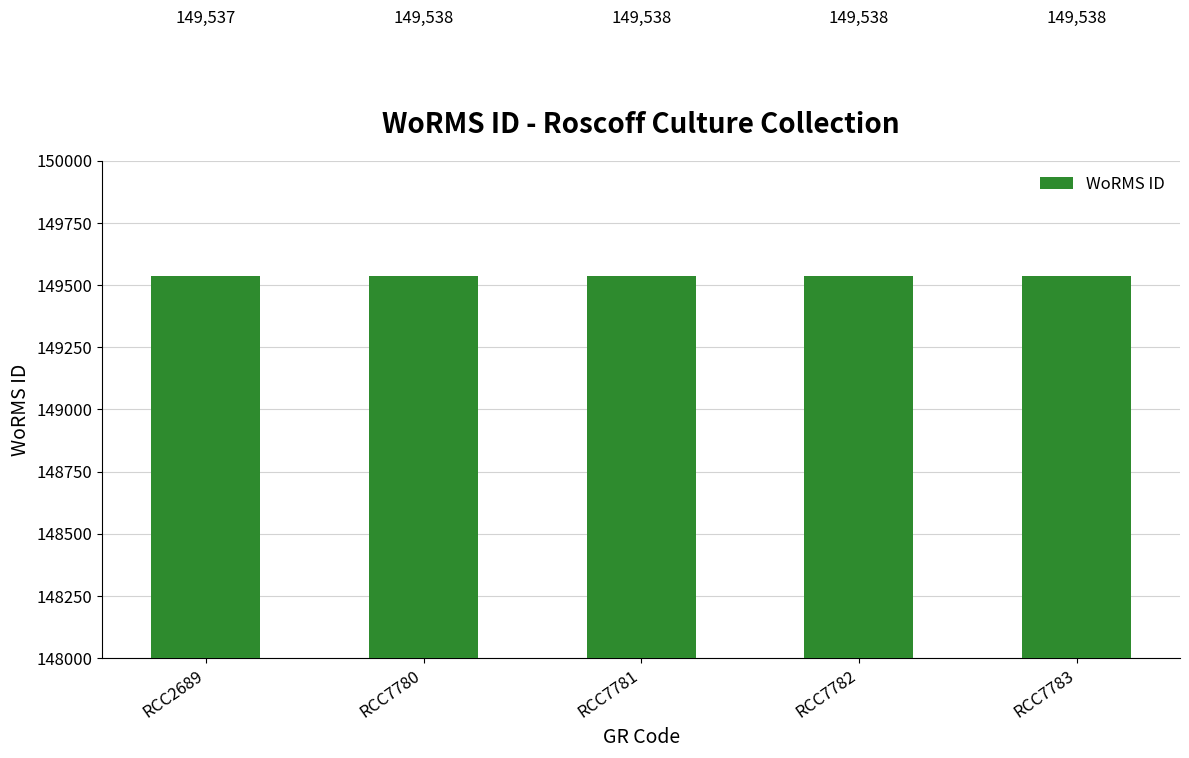

What is the maximum value shown in the chart?

149538